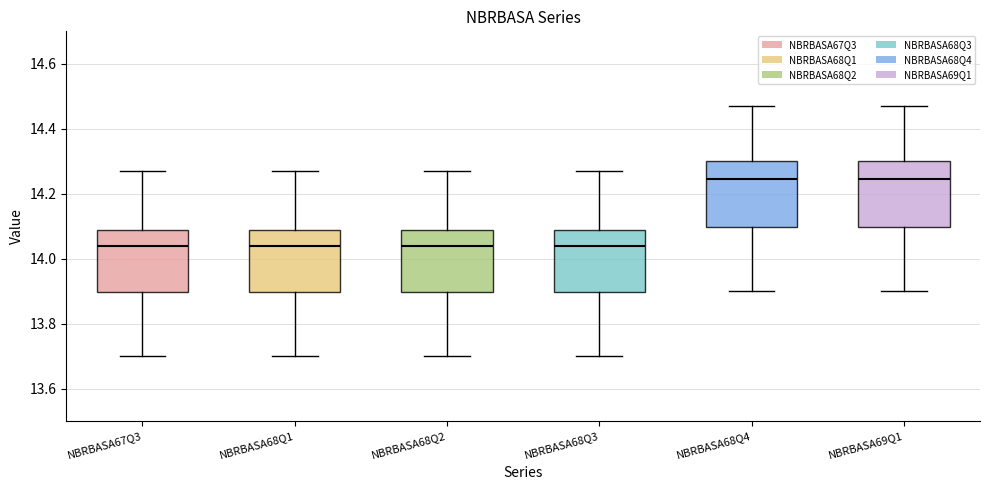

Reading left to right, transcribe this box plot: for each box, give where its median line is, the range the box spans, and where its two whiskers end, as read against the y-axis. The values are not printed on the chart, so give them approximately, as read against the axis.

NBRBASA67Q3: median 14.04, box 13.90 to 14.10, whiskers 13.70 to 14.28
NBRBASA68Q1: median 14.04, box 13.90 to 14.10, whiskers 13.70 to 14.28
NBRBASA68Q2: median 14.04, box 13.90 to 14.10, whiskers 13.70 to 14.28
NBRBASA68Q3: median 14.04, box 13.90 to 14.10, whiskers 13.70 to 14.28
NBRBASA68Q4: median 14.24, box 14.10 to 14.30, whiskers 13.90 to 14.48
NBRBASA69Q1: median 14.24, box 14.10 to 14.30, whiskers 13.90 to 14.48